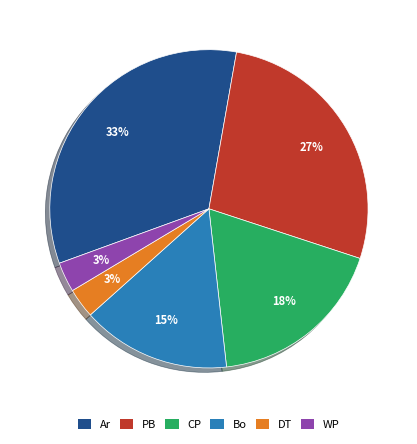

To the nearest percent, what is the difference between the largest and smallest slice percentages?

30%